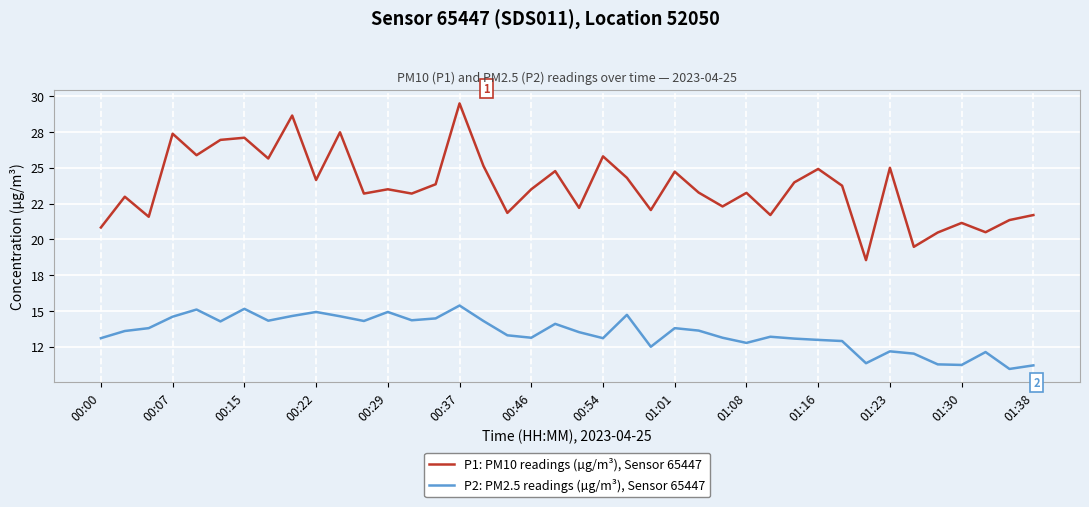

What is the highest value of the P1: PM10 readings (µg/m³), Sensor 65447 series?

29.5